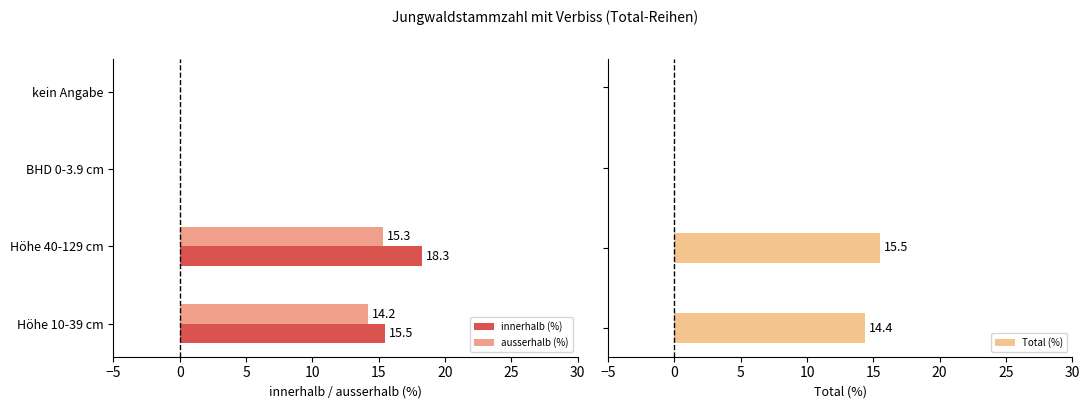

Where is innerhalb (%) nearest to the value 9?

Höhe 10-39 cm